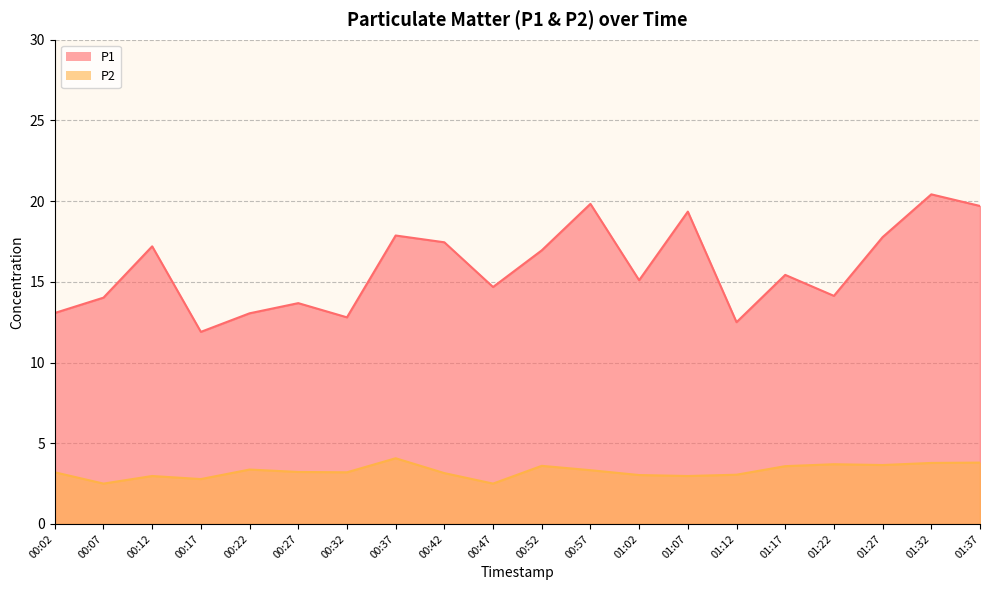

Reading right to left, extract all data points from this chart.

P1: 19.7	20.4	17.8	14.1	15.4	12.5	19.4	15.1	19.8	16.9	14.7	17.4	17.9	12.8	13.7	13.1	11.9	17.2	14.0	13.1
P2: 3.8	3.8	3.6	3.7	3.6	3.0	3.0	3.0	3.3	3.6	2.5	3.1	4.1	3.2	3.2	3.4	2.8	3.0	2.5	3.2